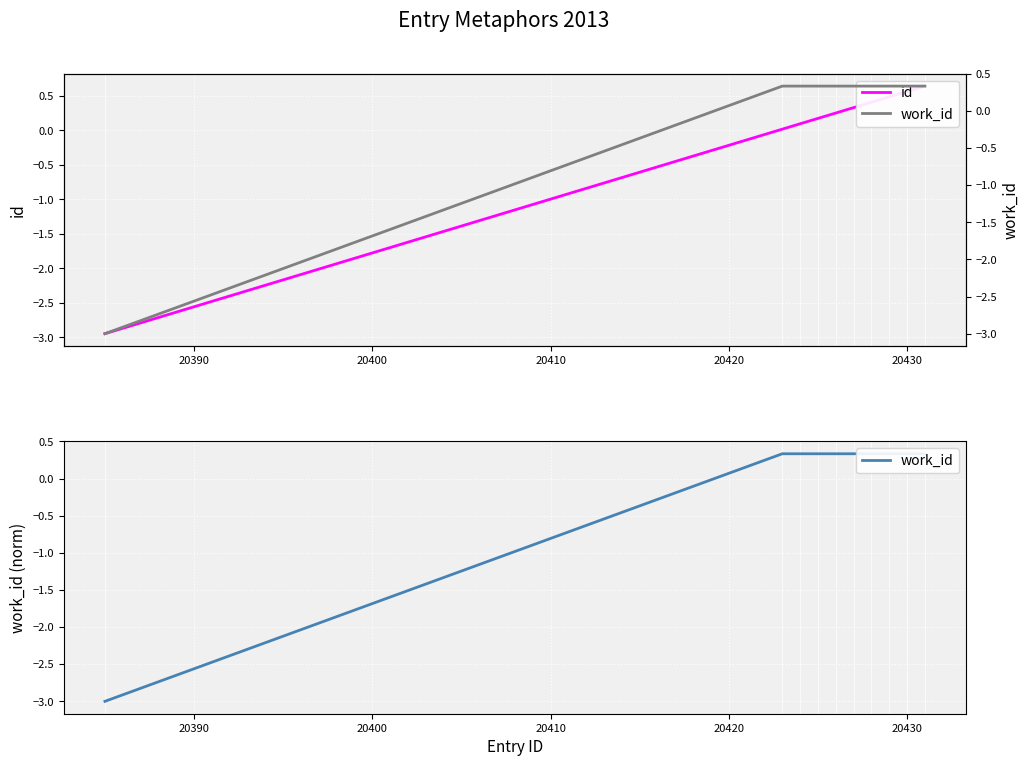

What is the maximum value shown in the chart?

0.6